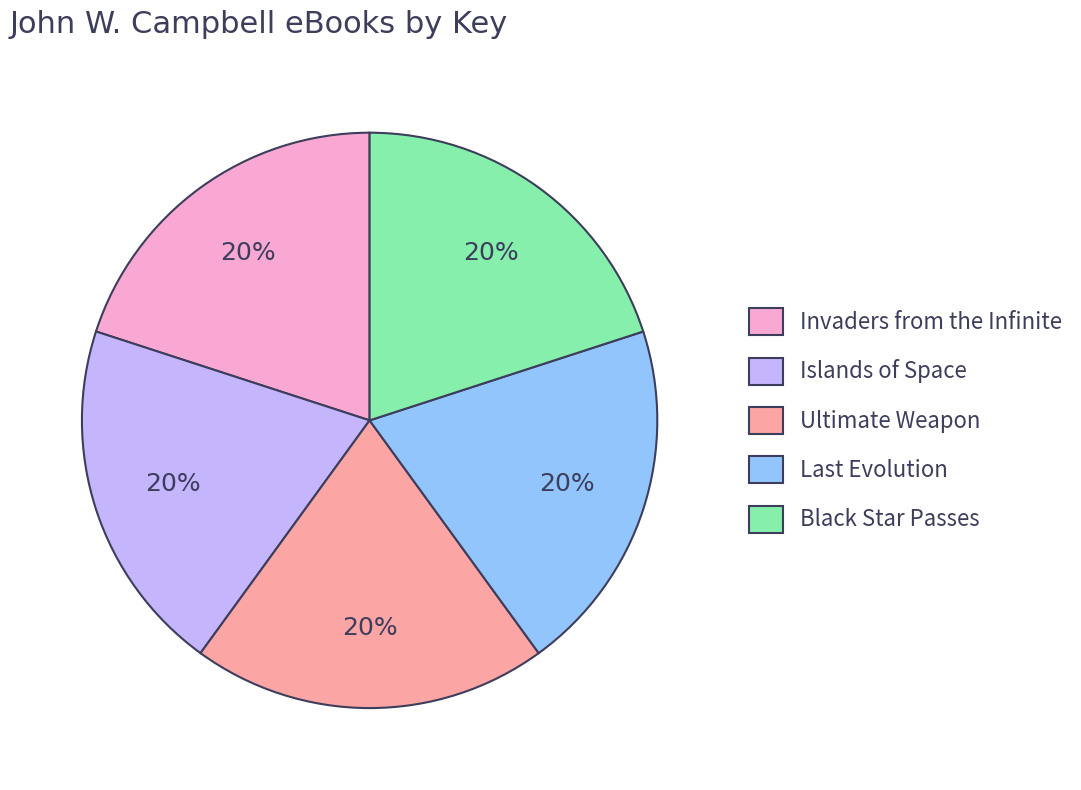

Does Black Star Passes represent more than half of the total?

No